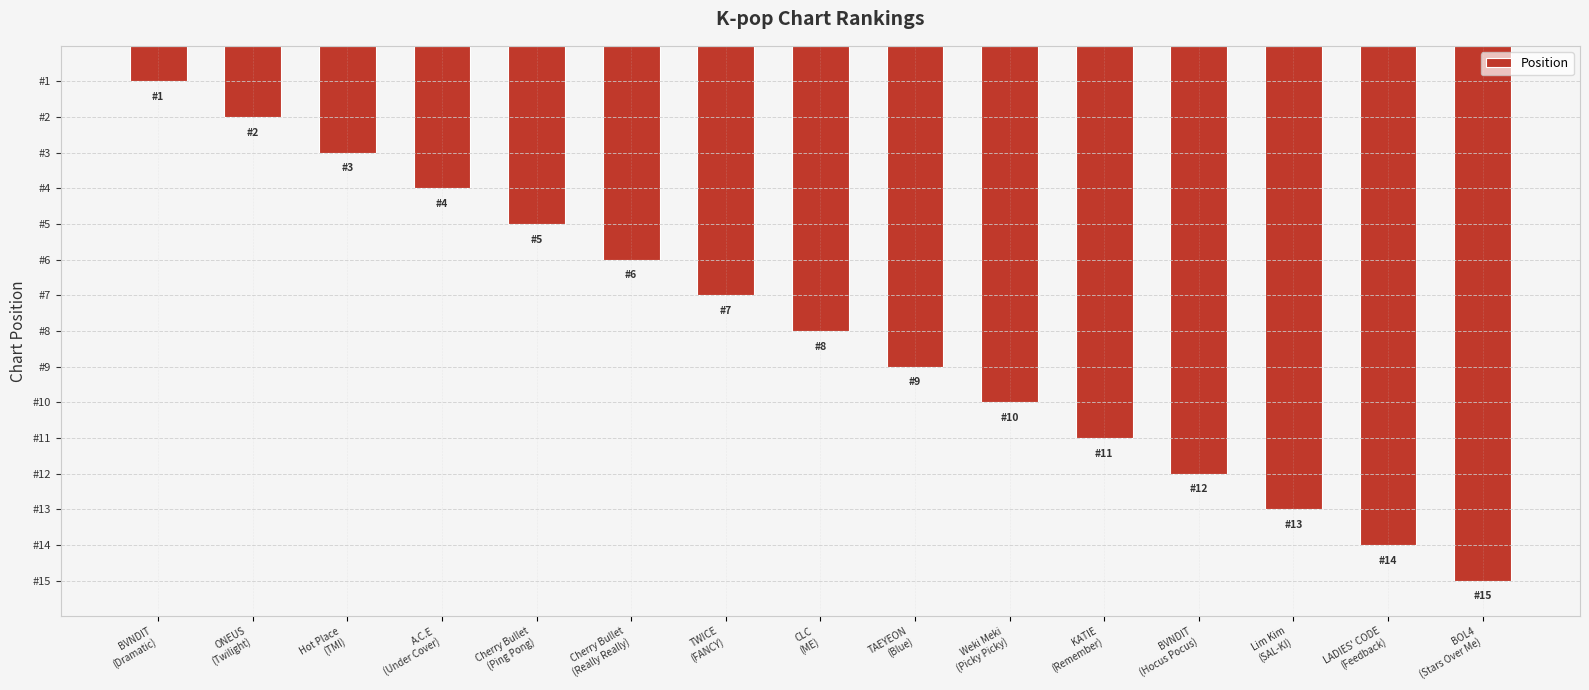

Between LADIES' CODE
(Feedback) and TWICE
(FANCY), which is larger?

LADIES' CODE
(Feedback)